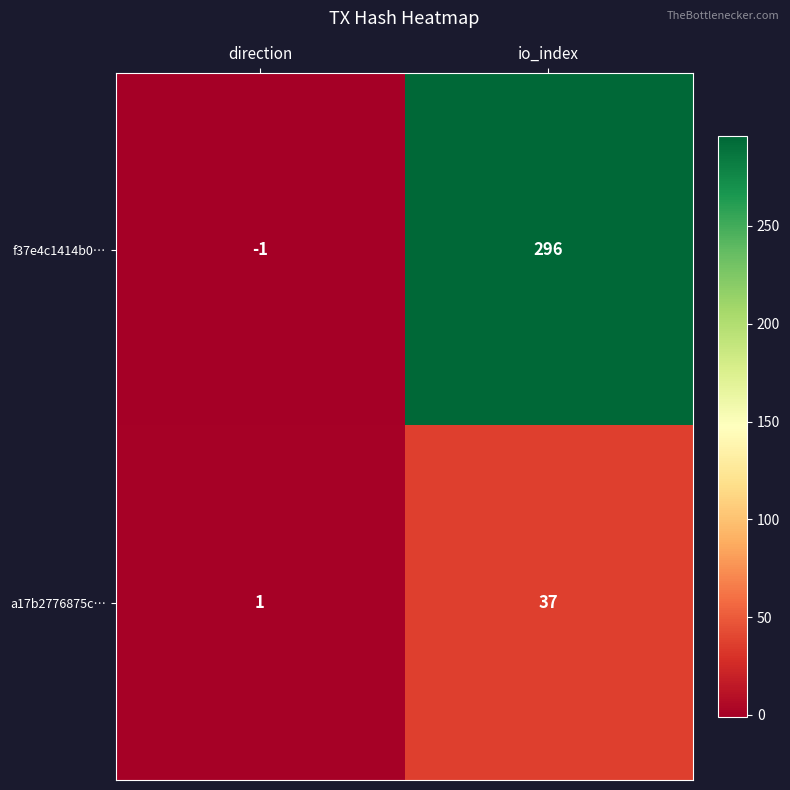

Which series changed the most between direction and io_index?

f37e4c1414b0…